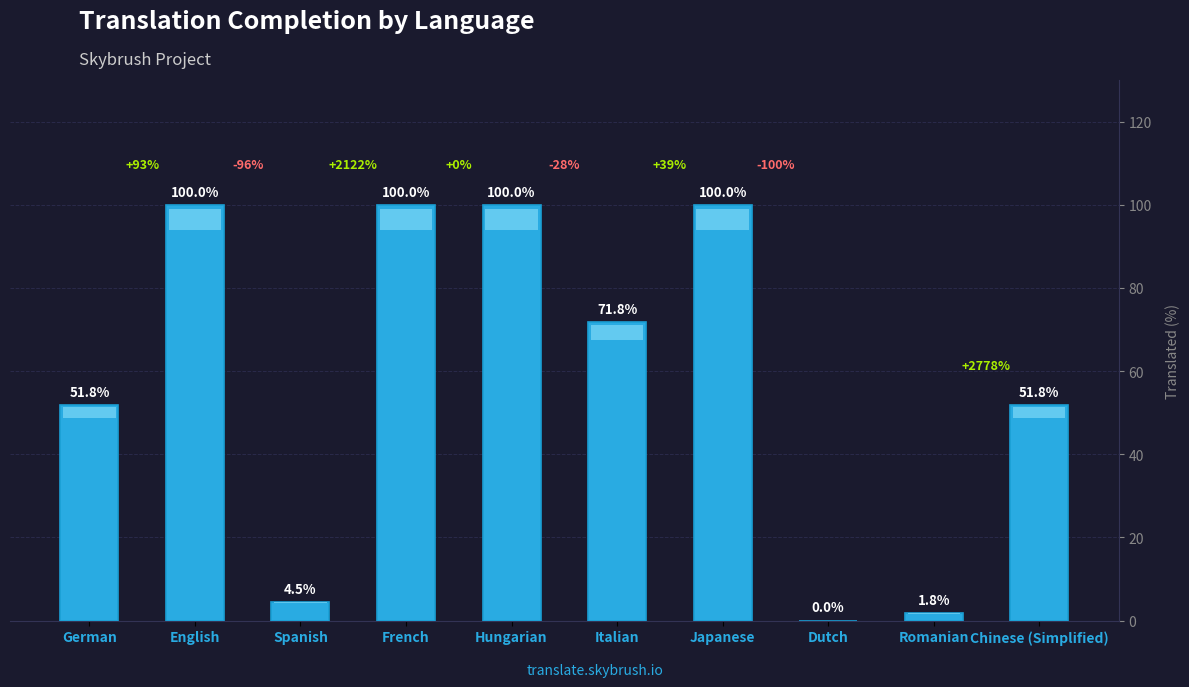

What is the sum of all values?

581.7